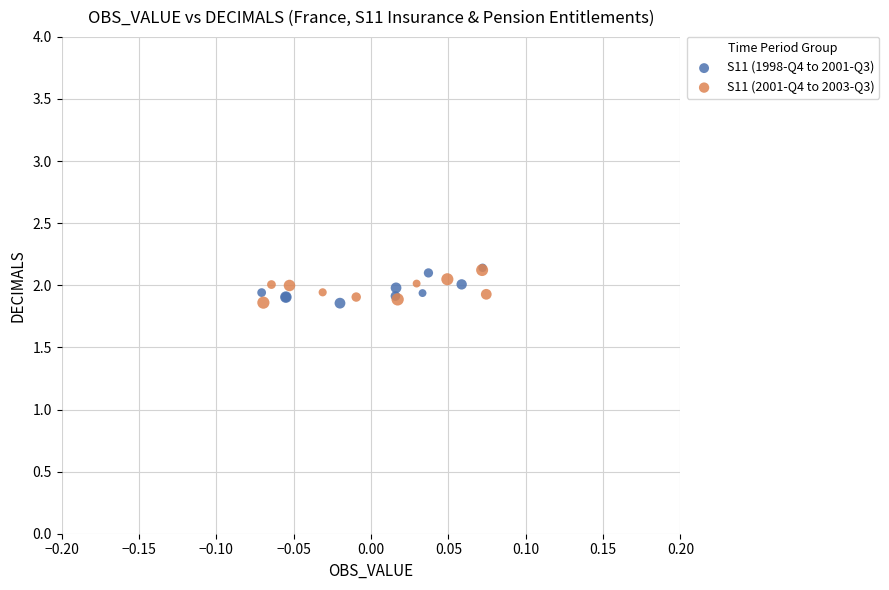

What are all the series names shown in the legend?

S11 (1998-Q4 to 2001-Q3), S11 (2001-Q4 to 2003-Q3)